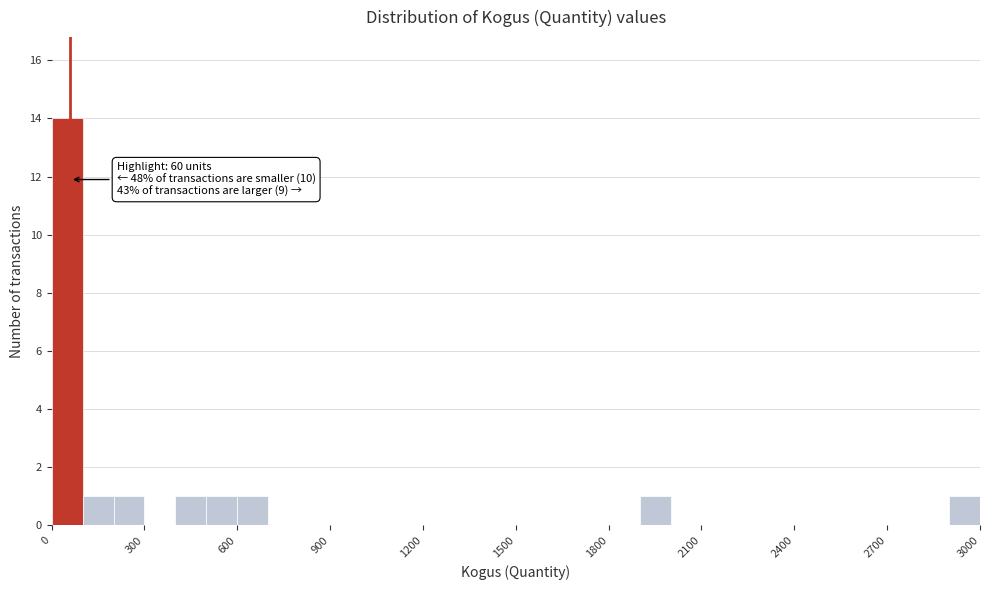

Around what value on the x-axis is the tallest bar? Give the approximate position of its centre, as read against the axis.

50